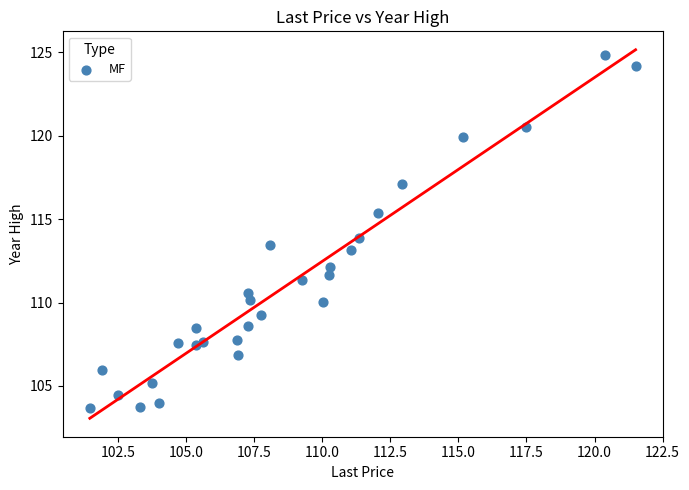

What is the range of X values (max minus min)?

20.1